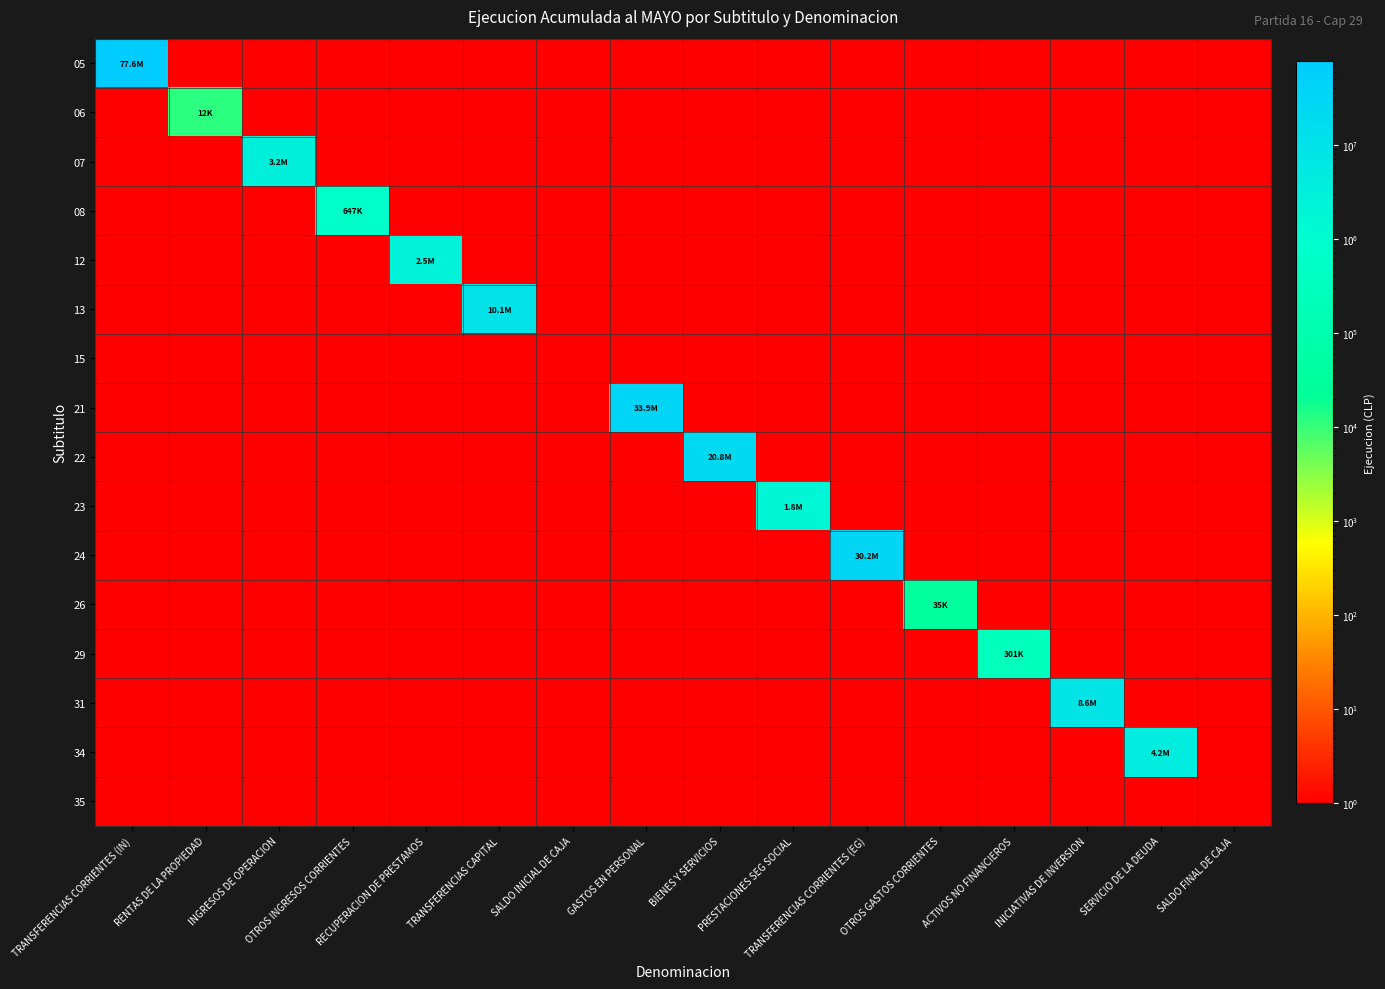

Reading left to right, transcribe all the data shown in this chart.

05: TRANSFERENCIAS CORRIENTES (IN)=77565054.0	RENTAS DE LA PROPIEDAD=0.1	INGRESOS DE OPERACION=0.1	OTROS INGRESOS CORRIENTES=0.1	RECUPERACION DE PRESTAMOS=0.1	TRANSFERENCIAS CAPITAL=0.1	SALDO INICIAL DE CAJA=0.1	GASTOS EN PERSONAL=0.1	BIENES Y SERVICIOS=0.1	PRESTACIONES SEG SOCIAL=0.1	TRANSFERENCIAS CORRIENTES (EG)=0.1	OTROS GASTOS CORRIENTES=0.1	ACTIVOS NO FINANCIEROS=0.1	INICIATIVAS DE INVERSION=0.1	SERVICIO DE LA DEUDA=0.1	SALDO FINAL DE CAJA=0.1
06: TRANSFERENCIAS CORRIENTES (IN)=0.1	RENTAS DE LA PROPIEDAD=11719.0	INGRESOS DE OPERACION=0.1	OTROS INGRESOS CORRIENTES=0.1	RECUPERACION DE PRESTAMOS=0.1	TRANSFERENCIAS CAPITAL=0.1	SALDO INICIAL DE CAJA=0.1	GASTOS EN PERSONAL=0.1	BIENES Y SERVICIOS=0.1	PRESTACIONES SEG SOCIAL=0.1	TRANSFERENCIAS CORRIENTES (EG)=0.1	OTROS GASTOS CORRIENTES=0.1	ACTIVOS NO FINANCIEROS=0.1	INICIATIVAS DE INVERSION=0.1	SERVICIO DE LA DEUDA=0.1	SALDO FINAL DE CAJA=0.1
07: TRANSFERENCIAS CORRIENTES (IN)=0.1	RENTAS DE LA PROPIEDAD=0.1	INGRESOS DE OPERACION=3233724.0	OTROS INGRESOS CORRIENTES=0.1	RECUPERACION DE PRESTAMOS=0.1	TRANSFERENCIAS CAPITAL=0.1	SALDO INICIAL DE CAJA=0.1	GASTOS EN PERSONAL=0.1	BIENES Y SERVICIOS=0.1	PRESTACIONES SEG SOCIAL=0.1	TRANSFERENCIAS CORRIENTES (EG)=0.1	OTROS GASTOS CORRIENTES=0.1	ACTIVOS NO FINANCIEROS=0.1	INICIATIVAS DE INVERSION=0.1	SERVICIO DE LA DEUDA=0.1	SALDO FINAL DE CAJA=0.1
08: TRANSFERENCIAS CORRIENTES (IN)=0.1	RENTAS DE LA PROPIEDAD=0.1	INGRESOS DE OPERACION=0.1	OTROS INGRESOS CORRIENTES=647418.0	RECUPERACION DE PRESTAMOS=0.1	TRANSFERENCIAS CAPITAL=0.1	SALDO INICIAL DE CAJA=0.1	GASTOS EN PERSONAL=0.1	BIENES Y SERVICIOS=0.1	PRESTACIONES SEG SOCIAL=0.1	TRANSFERENCIAS CORRIENTES (EG)=0.1	OTROS GASTOS CORRIENTES=0.1	ACTIVOS NO FINANCIEROS=0.1	INICIATIVAS DE INVERSION=0.1	SERVICIO DE LA DEUDA=0.1	SALDO FINAL DE CAJA=0.1
12: TRANSFERENCIAS CORRIENTES (IN)=0.1	RENTAS DE LA PROPIEDAD=0.1	INGRESOS DE OPERACION=0.1	OTROS INGRESOS CORRIENTES=0.1	RECUPERACION DE PRESTAMOS=2517666.0	TRANSFERENCIAS CAPITAL=0.1	SALDO INICIAL DE CAJA=0.1	GASTOS EN PERSONAL=0.1	BIENES Y SERVICIOS=0.1	PRESTACIONES SEG SOCIAL=0.1	TRANSFERENCIAS CORRIENTES (EG)=0.1	OTROS GASTOS CORRIENTES=0.1	ACTIVOS NO FINANCIEROS=0.1	INICIATIVAS DE INVERSION=0.1	SERVICIO DE LA DEUDA=0.1	SALDO FINAL DE CAJA=0.1
13: TRANSFERENCIAS CORRIENTES (IN)=0.1	RENTAS DE LA PROPIEDAD=0.1	INGRESOS DE OPERACION=0.1	OTROS INGRESOS CORRIENTES=0.1	RECUPERACION DE PRESTAMOS=0.1	TRANSFERENCIAS CAPITAL=10098080.0	SALDO INICIAL DE CAJA=0.1	GASTOS EN PERSONAL=0.1	BIENES Y SERVICIOS=0.1	PRESTACIONES SEG SOCIAL=0.1	TRANSFERENCIAS CORRIENTES (EG)=0.1	OTROS GASTOS CORRIENTES=0.1	ACTIVOS NO FINANCIEROS=0.1	INICIATIVAS DE INVERSION=0.1	SERVICIO DE LA DEUDA=0.1	SALDO FINAL DE CAJA=0.1
15: TRANSFERENCIAS CORRIENTES (IN)=0.1	RENTAS DE LA PROPIEDAD=0.1	INGRESOS DE OPERACION=0.1	OTROS INGRESOS CORRIENTES=0.1	RECUPERACION DE PRESTAMOS=0.1	TRANSFERENCIAS CAPITAL=0.1	SALDO INICIAL DE CAJA=0.1	GASTOS EN PERSONAL=0.1	BIENES Y SERVICIOS=0.1	PRESTACIONES SEG SOCIAL=0.1	TRANSFERENCIAS CORRIENTES (EG)=0.1	OTROS GASTOS CORRIENTES=0.1	ACTIVOS NO FINANCIEROS=0.1	INICIATIVAS DE INVERSION=0.1	SERVICIO DE LA DEUDA=0.1	SALDO FINAL DE CAJA=0.1
21: TRANSFERENCIAS CORRIENTES (IN)=0.1	RENTAS DE LA PROPIEDAD=0.1	INGRESOS DE OPERACION=0.1	OTROS INGRESOS CORRIENTES=0.1	RECUPERACION DE PRESTAMOS=0.1	TRANSFERENCIAS CAPITAL=0.1	SALDO INICIAL DE CAJA=0.1	GASTOS EN PERSONAL=33885973.0	BIENES Y SERVICIOS=0.1	PRESTACIONES SEG SOCIAL=0.1	TRANSFERENCIAS CORRIENTES (EG)=0.1	OTROS GASTOS CORRIENTES=0.1	ACTIVOS NO FINANCIEROS=0.1	INICIATIVAS DE INVERSION=0.1	SERVICIO DE LA DEUDA=0.1	SALDO FINAL DE CAJA=0.1
22: TRANSFERENCIAS CORRIENTES (IN)=0.1	RENTAS DE LA PROPIEDAD=0.1	INGRESOS DE OPERACION=0.1	OTROS INGRESOS CORRIENTES=0.1	RECUPERACION DE PRESTAMOS=0.1	TRANSFERENCIAS CAPITAL=0.1	SALDO INICIAL DE CAJA=0.1	GASTOS EN PERSONAL=0.1	BIENES Y SERVICIOS=20779389.0	PRESTACIONES SEG SOCIAL=0.1	TRANSFERENCIAS CORRIENTES (EG)=0.1	OTROS GASTOS CORRIENTES=0.1	ACTIVOS NO FINANCIEROS=0.1	INICIATIVAS DE INVERSION=0.1	SERVICIO DE LA DEUDA=0.1	SALDO FINAL DE CAJA=0.1
23: TRANSFERENCIAS CORRIENTES (IN)=0.1	RENTAS DE LA PROPIEDAD=0.1	INGRESOS DE OPERACION=0.1	OTROS INGRESOS CORRIENTES=0.1	RECUPERACION DE PRESTAMOS=0.1	TRANSFERENCIAS CAPITAL=0.1	SALDO INICIAL DE CAJA=0.1	GASTOS EN PERSONAL=0.1	BIENES Y SERVICIOS=0.1	PRESTACIONES SEG SOCIAL=1768696.0	TRANSFERENCIAS CORRIENTES (EG)=0.1	OTROS GASTOS CORRIENTES=0.1	ACTIVOS NO FINANCIEROS=0.1	INICIATIVAS DE INVERSION=0.1	SERVICIO DE LA DEUDA=0.1	SALDO FINAL DE CAJA=0.1
24: TRANSFERENCIAS CORRIENTES (IN)=0.1	RENTAS DE LA PROPIEDAD=0.1	INGRESOS DE OPERACION=0.1	OTROS INGRESOS CORRIENTES=0.1	RECUPERACION DE PRESTAMOS=0.1	TRANSFERENCIAS CAPITAL=0.1	SALDO INICIAL DE CAJA=0.1	GASTOS EN PERSONAL=0.1	BIENES Y SERVICIOS=0.1	PRESTACIONES SEG SOCIAL=0.1	TRANSFERENCIAS CORRIENTES (EG)=30154830.0	OTROS GASTOS CORRIENTES=0.1	ACTIVOS NO FINANCIEROS=0.1	INICIATIVAS DE INVERSION=0.1	SERVICIO DE LA DEUDA=0.1	SALDO FINAL DE CAJA=0.1
26: TRANSFERENCIAS CORRIENTES (IN)=0.1	RENTAS DE LA PROPIEDAD=0.1	INGRESOS DE OPERACION=0.1	OTROS INGRESOS CORRIENTES=0.1	RECUPERACION DE PRESTAMOS=0.1	TRANSFERENCIAS CAPITAL=0.1	SALDO INICIAL DE CAJA=0.1	GASTOS EN PERSONAL=0.1	BIENES Y SERVICIOS=0.1	PRESTACIONES SEG SOCIAL=0.1	TRANSFERENCIAS CORRIENTES (EG)=0.1	OTROS GASTOS CORRIENTES=35120.0	ACTIVOS NO FINANCIEROS=0.1	INICIATIVAS DE INVERSION=0.1	SERVICIO DE LA DEUDA=0.1	SALDO FINAL DE CAJA=0.1
29: TRANSFERENCIAS CORRIENTES (IN)=0.1	RENTAS DE LA PROPIEDAD=0.1	INGRESOS DE OPERACION=0.1	OTROS INGRESOS CORRIENTES=0.1	RECUPERACION DE PRESTAMOS=0.1	TRANSFERENCIAS CAPITAL=0.1	SALDO INICIAL DE CAJA=0.1	GASTOS EN PERSONAL=0.1	BIENES Y SERVICIOS=0.1	PRESTACIONES SEG SOCIAL=0.1	TRANSFERENCIAS CORRIENTES (EG)=0.1	OTROS GASTOS CORRIENTES=0.1	ACTIVOS NO FINANCIEROS=301092.0	INICIATIVAS DE INVERSION=0.1	SERVICIO DE LA DEUDA=0.1	SALDO FINAL DE CAJA=0.1
31: TRANSFERENCIAS CORRIENTES (IN)=0.1	RENTAS DE LA PROPIEDAD=0.1	INGRESOS DE OPERACION=0.1	OTROS INGRESOS CORRIENTES=0.1	RECUPERACION DE PRESTAMOS=0.1	TRANSFERENCIAS CAPITAL=0.1	SALDO INICIAL DE CAJA=0.1	GASTOS EN PERSONAL=0.1	BIENES Y SERVICIOS=0.1	PRESTACIONES SEG SOCIAL=0.1	TRANSFERENCIAS CORRIENTES (EG)=0.1	OTROS GASTOS CORRIENTES=0.1	ACTIVOS NO FINANCIEROS=0.1	INICIATIVAS DE INVERSION=8579508.0	SERVICIO DE LA DEUDA=0.1	SALDO FINAL DE CAJA=0.1
34: TRANSFERENCIAS CORRIENTES (IN)=0.1	RENTAS DE LA PROPIEDAD=0.1	INGRESOS DE OPERACION=0.1	OTROS INGRESOS CORRIENTES=0.1	RECUPERACION DE PRESTAMOS=0.1	TRANSFERENCIAS CAPITAL=0.1	SALDO INICIAL DE CAJA=0.1	GASTOS EN PERSONAL=0.1	BIENES Y SERVICIOS=0.1	PRESTACIONES SEG SOCIAL=0.1	TRANSFERENCIAS CORRIENTES (EG)=0.1	OTROS GASTOS CORRIENTES=0.1	ACTIVOS NO FINANCIEROS=0.1	INICIATIVAS DE INVERSION=0.1	SERVICIO DE LA DEUDA=4185201.0	SALDO FINAL DE CAJA=0.1
35: TRANSFERENCIAS CORRIENTES (IN)=0.1	RENTAS DE LA PROPIEDAD=0.1	INGRESOS DE OPERACION=0.1	OTROS INGRESOS CORRIENTES=0.1	RECUPERACION DE PRESTAMOS=0.1	TRANSFERENCIAS CAPITAL=0.1	SALDO INICIAL DE CAJA=0.1	GASTOS EN PERSONAL=0.1	BIENES Y SERVICIOS=0.1	PRESTACIONES SEG SOCIAL=0.1	TRANSFERENCIAS CORRIENTES (EG)=0.1	OTROS GASTOS CORRIENTES=0.1	ACTIVOS NO FINANCIEROS=0.1	INICIATIVAS DE INVERSION=0.1	SERVICIO DE LA DEUDA=0.1	SALDO FINAL DE CAJA=0.1